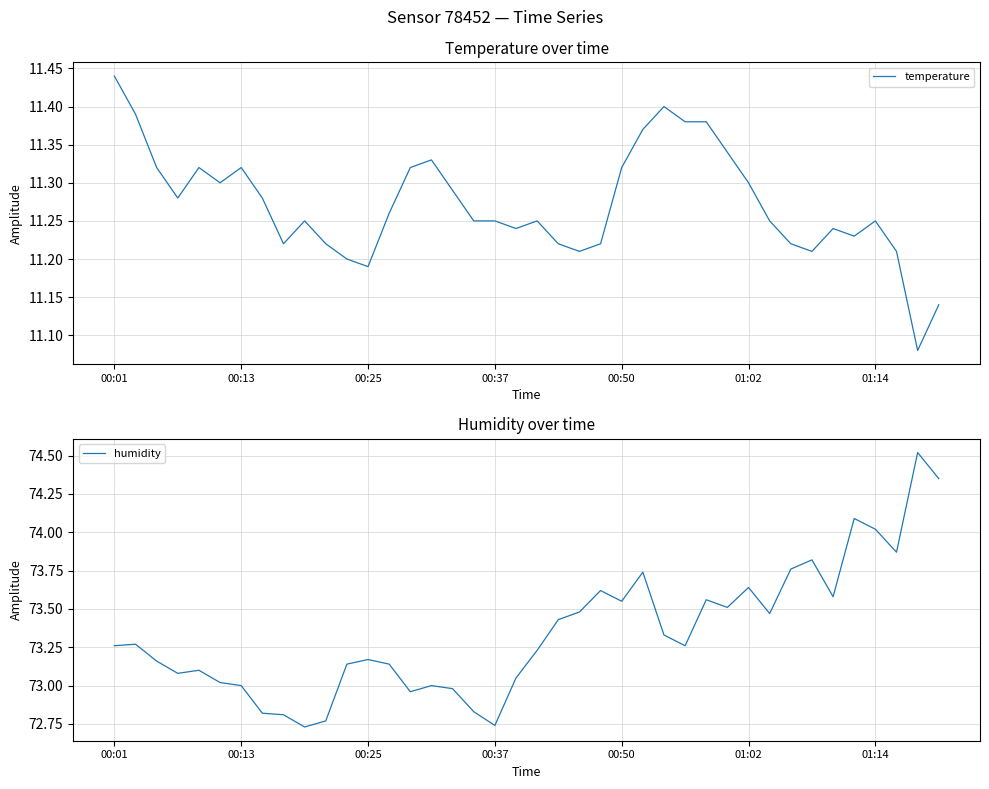

Which category has the highest value in the temperature series?

00:01